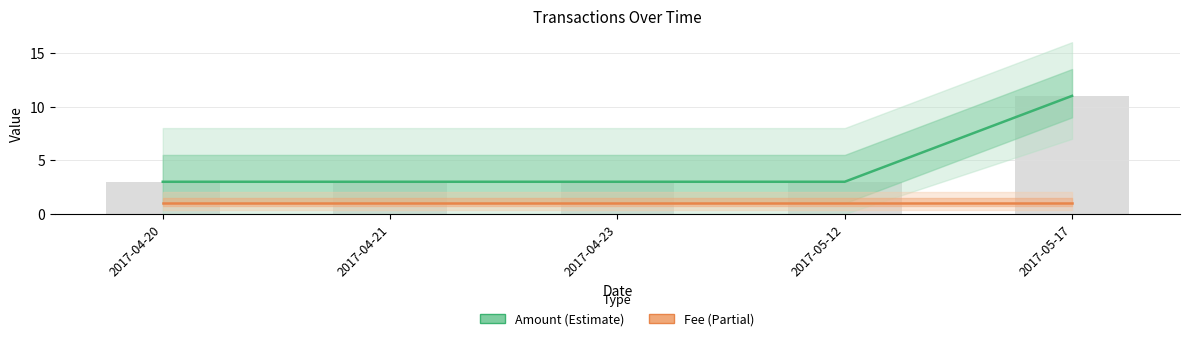

True or false: Fee has a value of 1 at 2017-04-23.

False